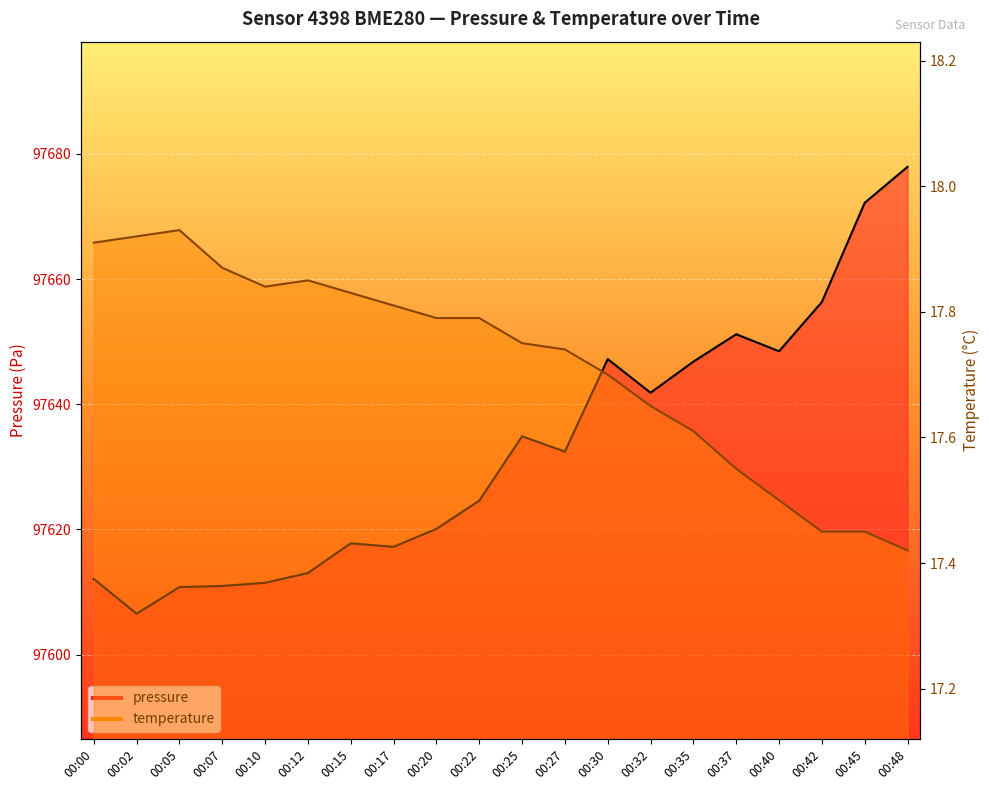

Is the value of pressure at 00:30 greater than the value of temperature at 00:22?

Yes